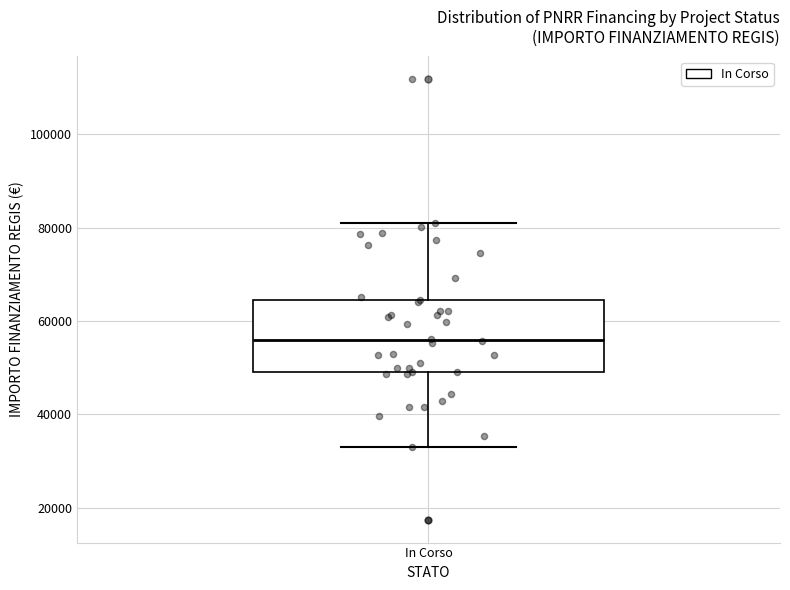

Transcribe this box plot: give where the median line is, the range the box spans, and where the two whiskers end, as read against the y-axis. The values are not printed on the chart, so give them approximately, as read against the axis.

median 56000, box 50000 to 64000, whiskers 32000 to 80000